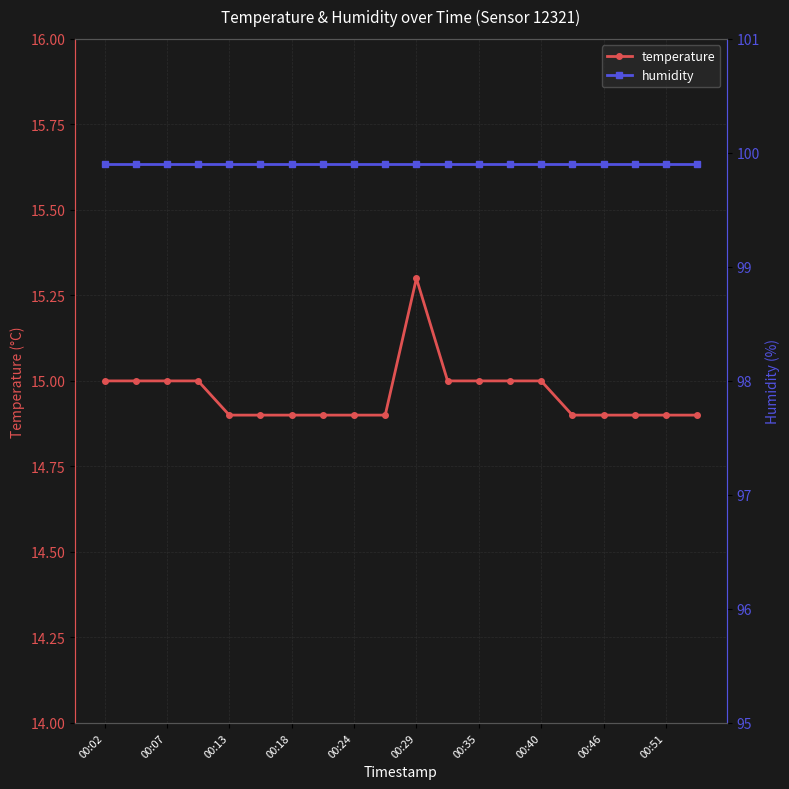

How many data points does each series have?

20